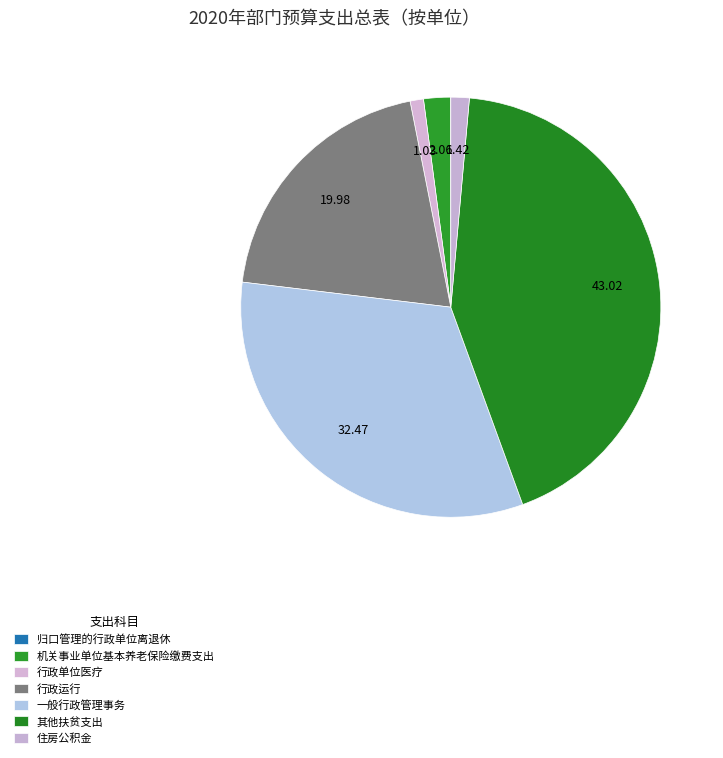

Combined, do 归口管理的行政单位离退休 and 住房公积金 account for over 50%?

No